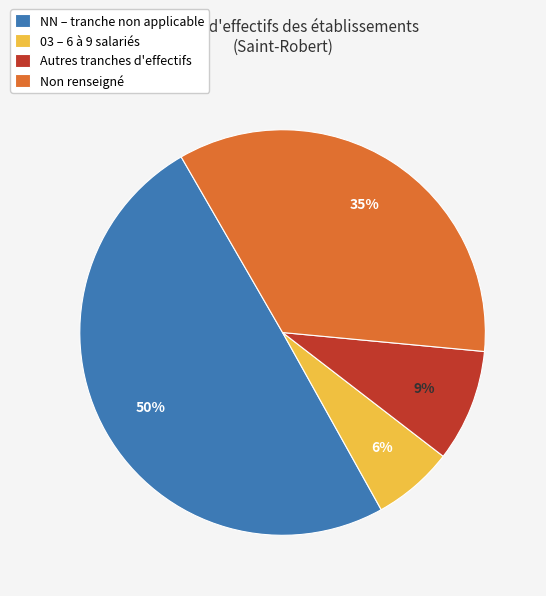

The Autres tranches d'effectifs slice represents 9% of the pie. True or false?

True